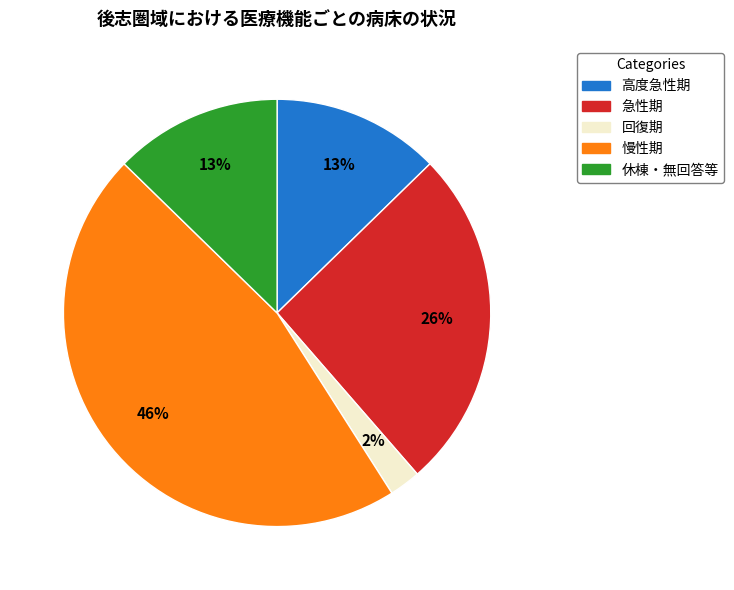

The 回復期 slice represents 2% of the pie. True or false?

True